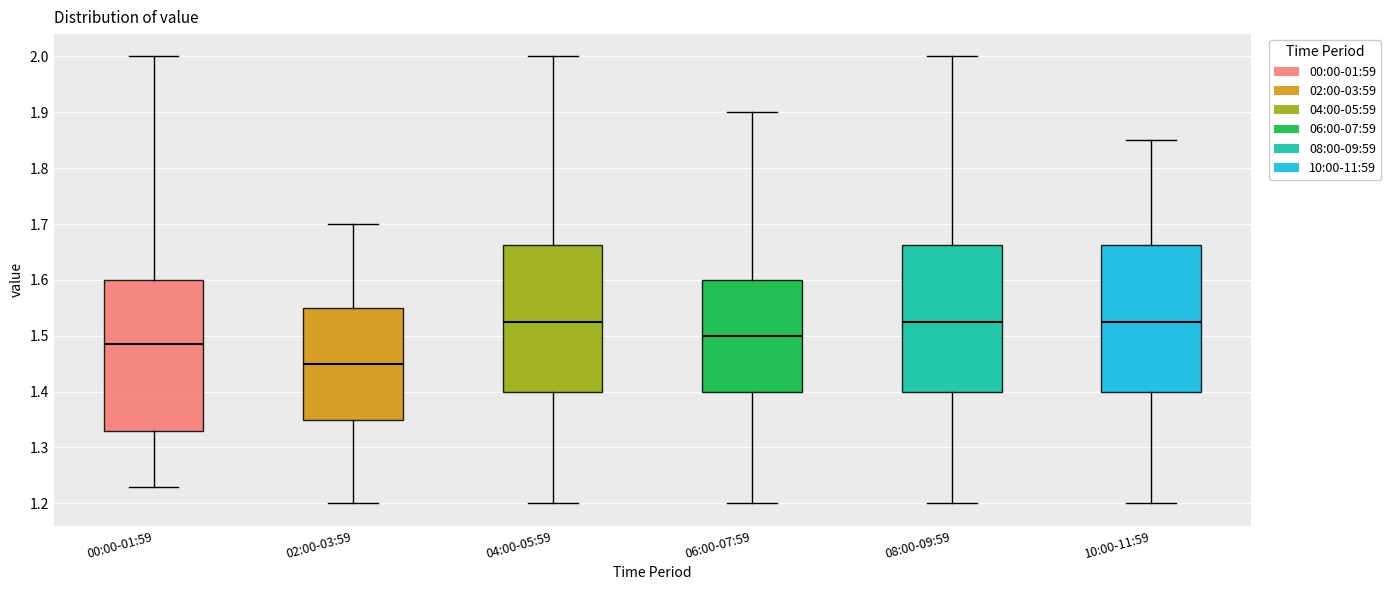

Reading left to right, transcribe this box plot: for each box, give where its median line is, the range the box spans, and where its two whiskers end, as read against the y-axis. The values are not printed on the chart, so give them approximately, as read against the axis.

00:00-01:59: median 1.49, box 1.33 to 1.60, whiskers 1.23 to 2.00
02:00-03:59: median 1.45, box 1.35 to 1.55, whiskers 1.20 to 1.70
04:00-05:59: median 1.53, box 1.40 to 1.66, whiskers 1.20 to 2.00
06:00-07:59: median 1.50, box 1.40 to 1.60, whiskers 1.20 to 1.90
08:00-09:59: median 1.53, box 1.40 to 1.66, whiskers 1.20 to 2.00
10:00-11:59: median 1.53, box 1.40 to 1.66, whiskers 1.20 to 1.85